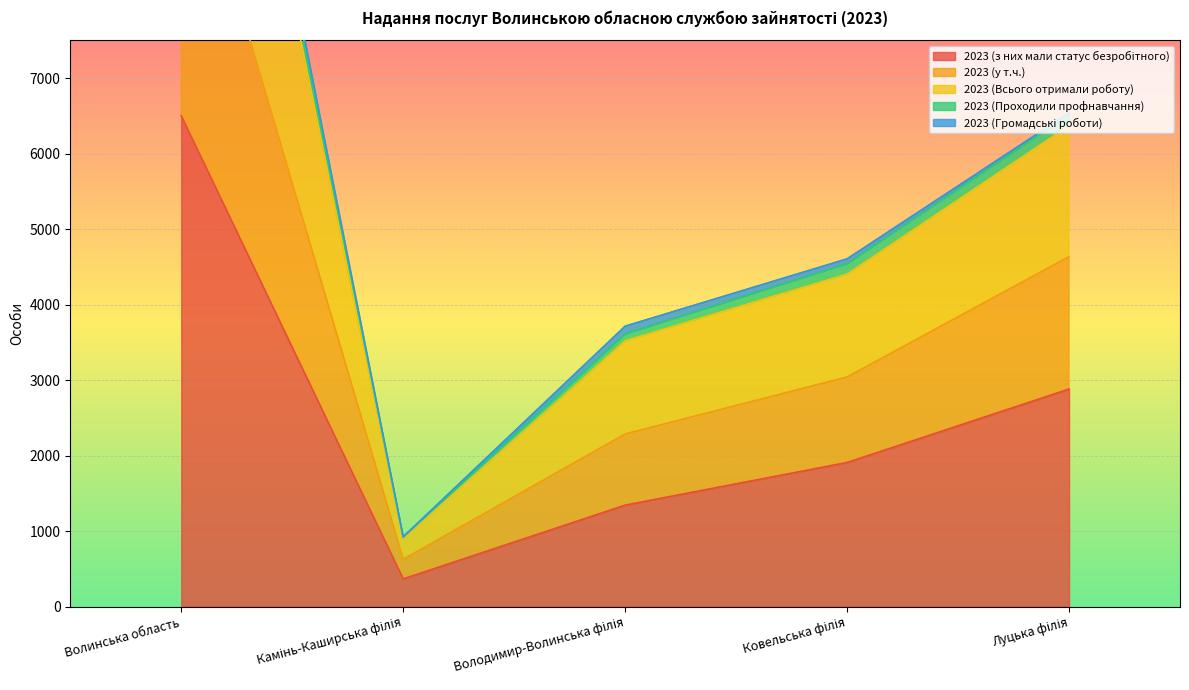

Rank the categories by 2023 (у т.ч.) value from highest to lowest.

Волинська область, Луцька філія, Ковельська філія, Володимир-Волинська філія, Камінь-Каширська філія